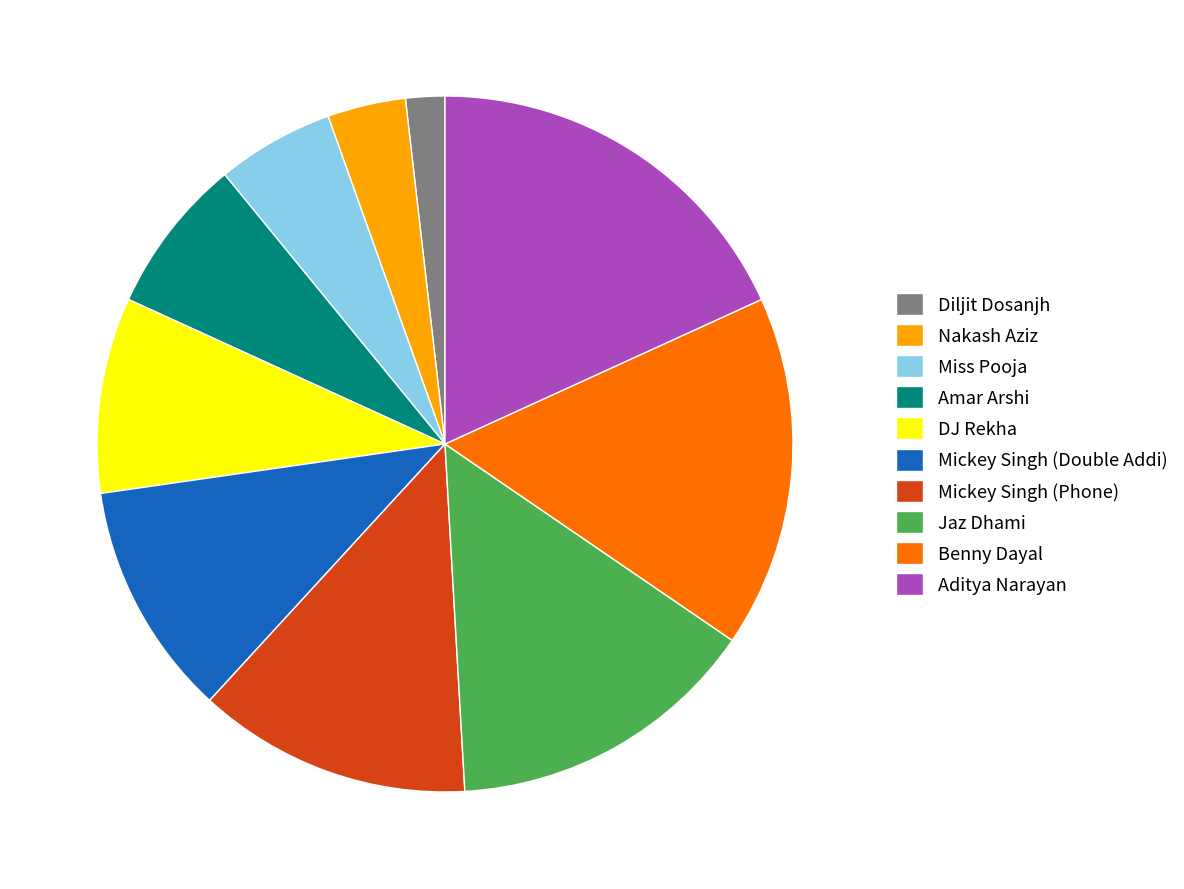

Does any single category account for the majority?

No